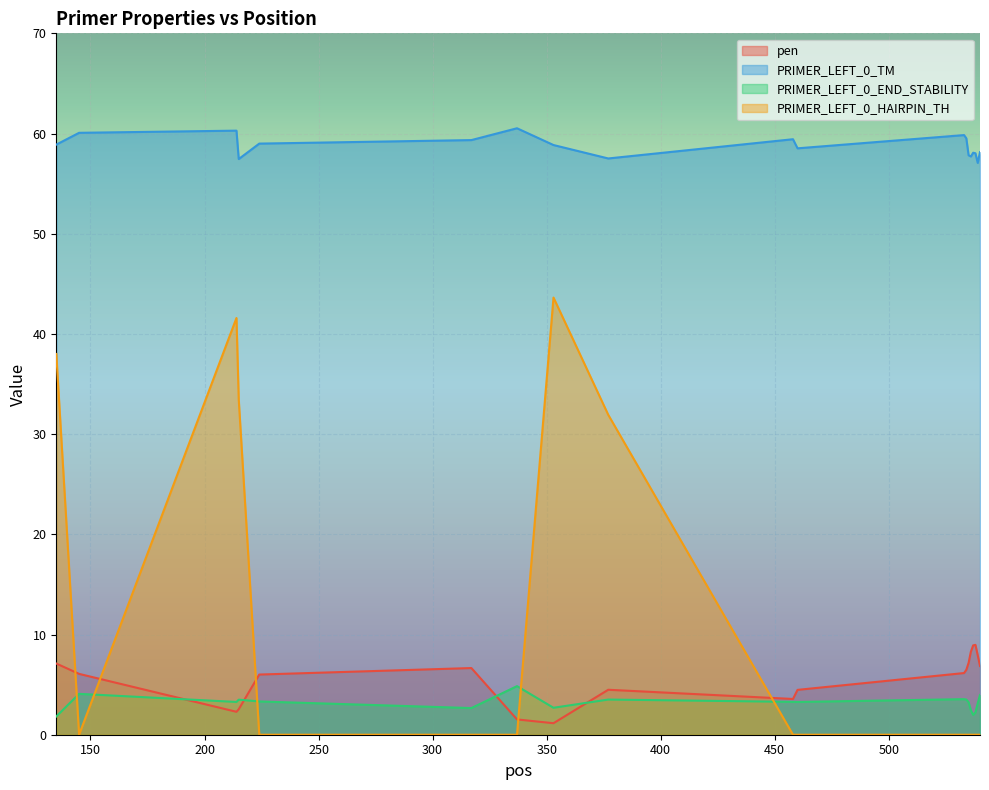

What is the difference between the highest and lowest values at 317?

59.3